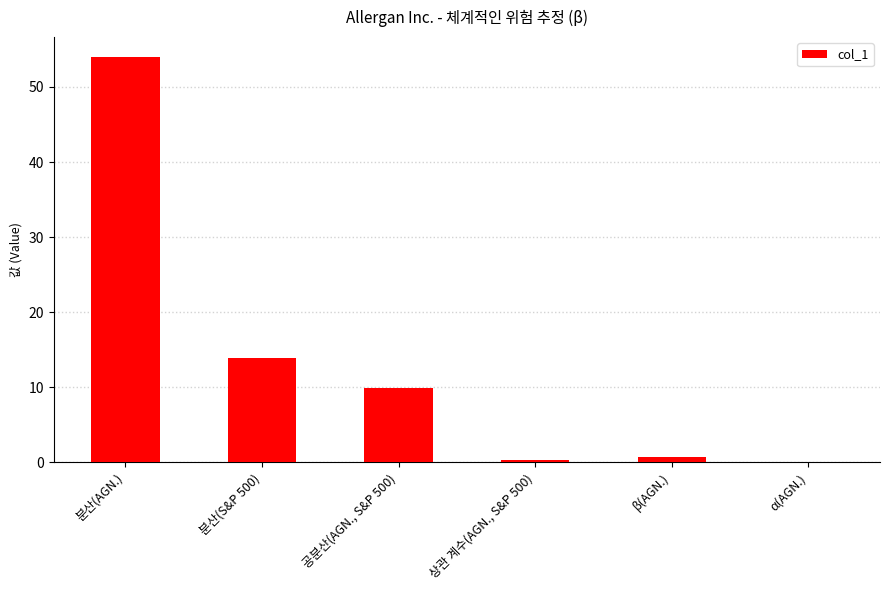

Which label corresponds to the largest value in the chart?

분산(AGN.)